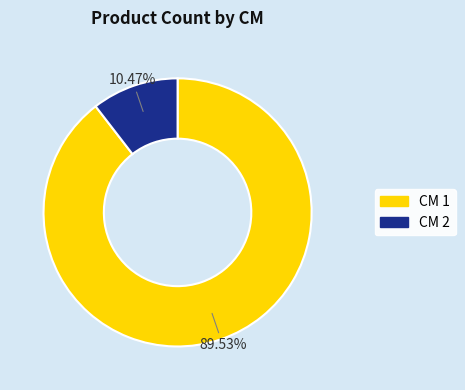

Rank the categories by value from highest to lowest.

CM 1, CM 2